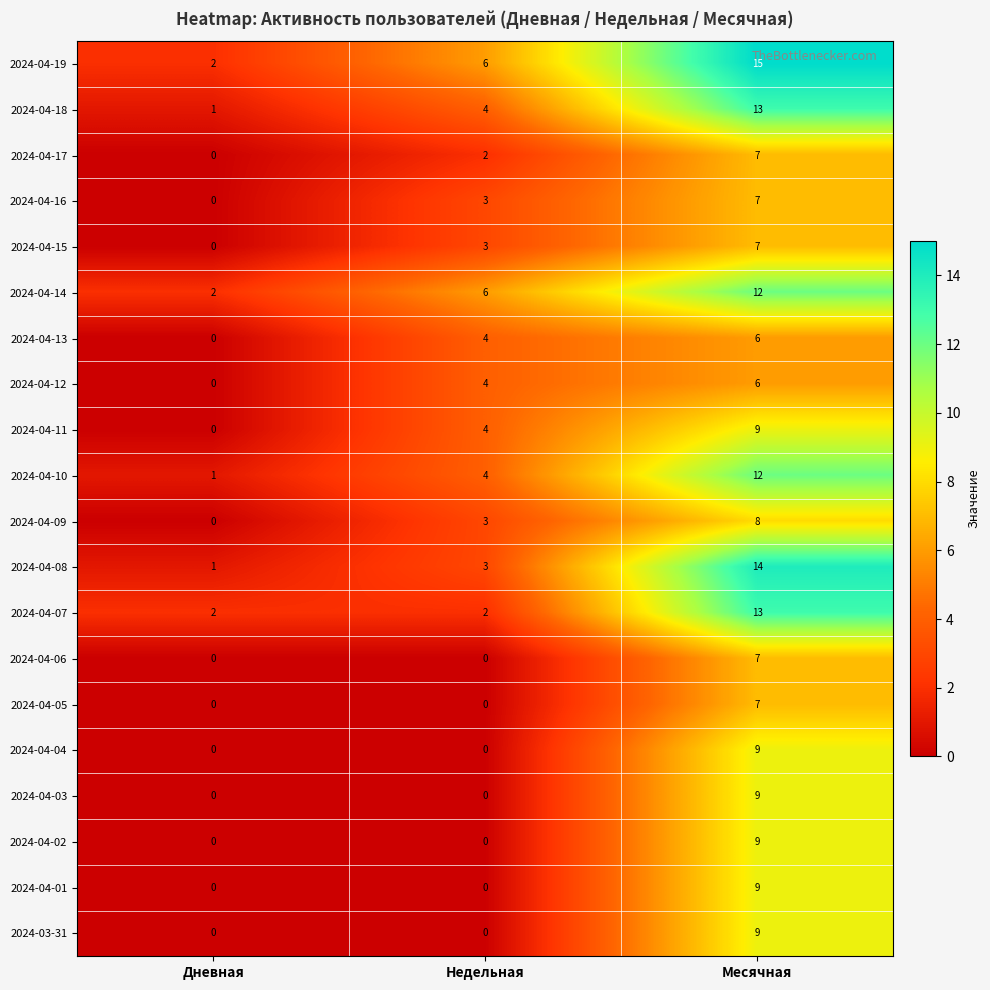

The 2024-04-10 series shows 4 at Недельная. True or false?

True